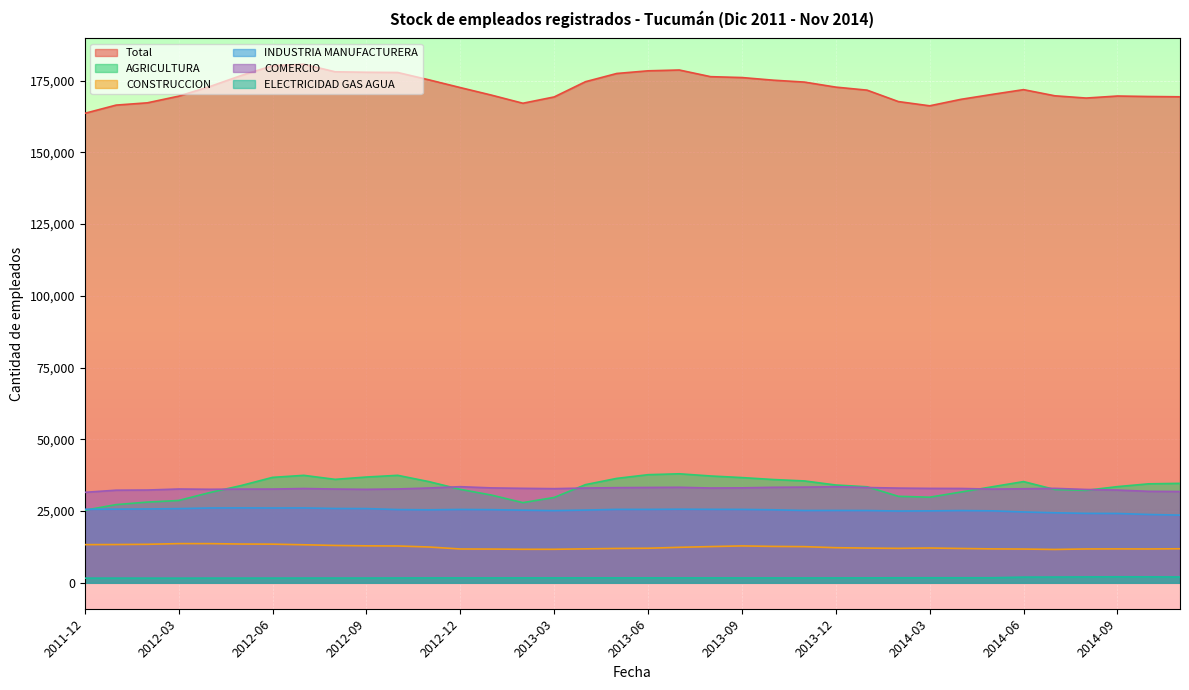

What position from the left is 2012-11?

12